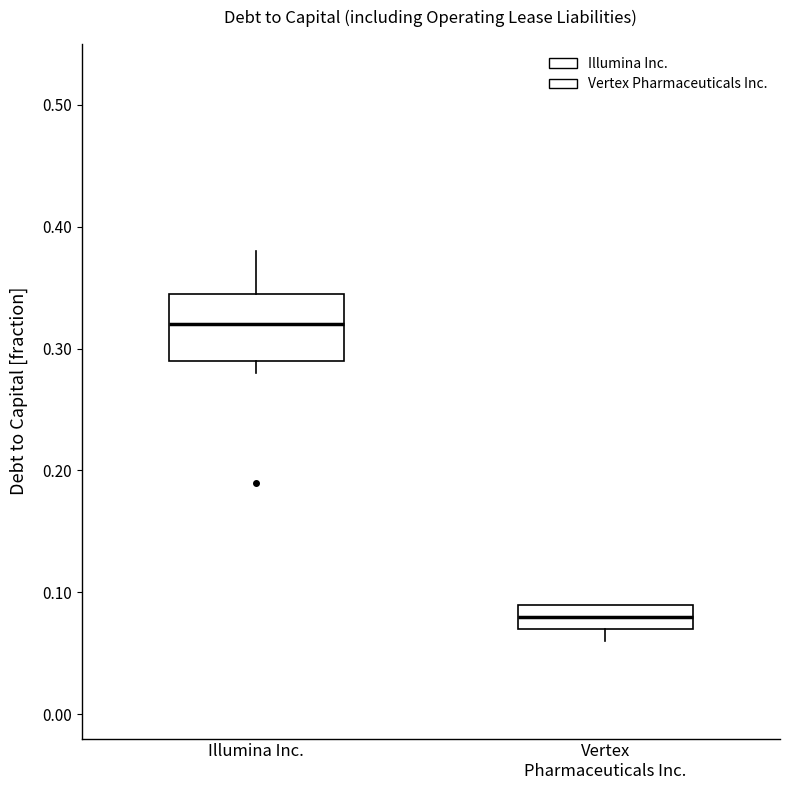

Reading left to right, read every box against the y-axis: the position of its median line, the range the box covers, and the ends of its whiskers. The values are not printed on the chart, so give them approximately, as read against the axis.

Illumina Inc.: median 0.32, box 0.29 to 0.35, whiskers 0.28 to 0.38
Vertex Pharmaceuticals Inc.: median 0.08, box 0.07 to 0.09, whiskers 0.06 to 0.09